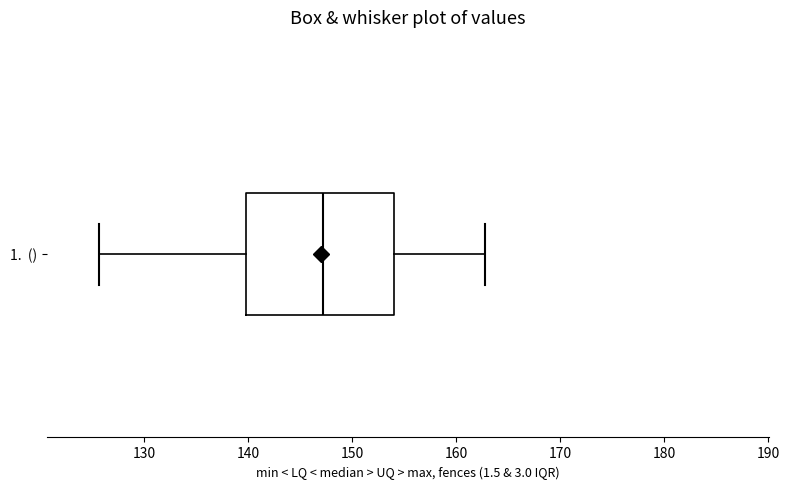

Where is the left edge of the box for 1. () on the x-axis? The values are not printed on the chart, so give them approximately, as read against the axis.

140